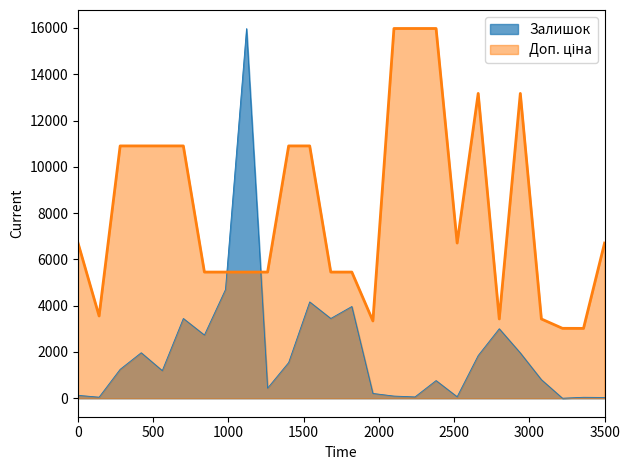

Which series has the widest spread of values?

Залишок